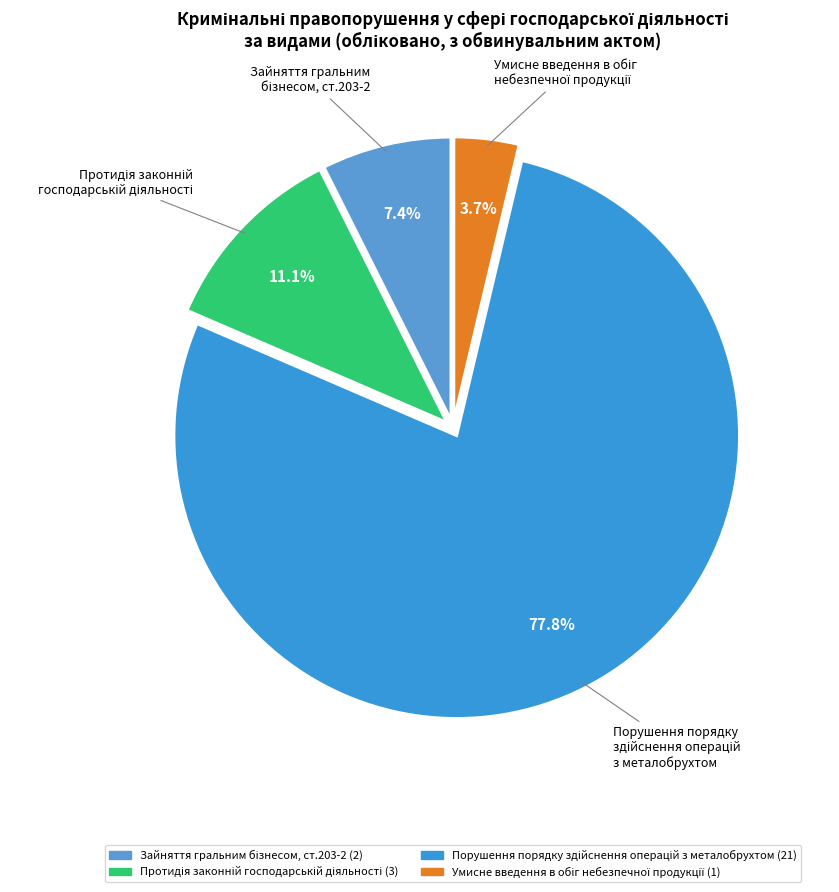

Is there any slice that represents more than half of the pie?

Yes